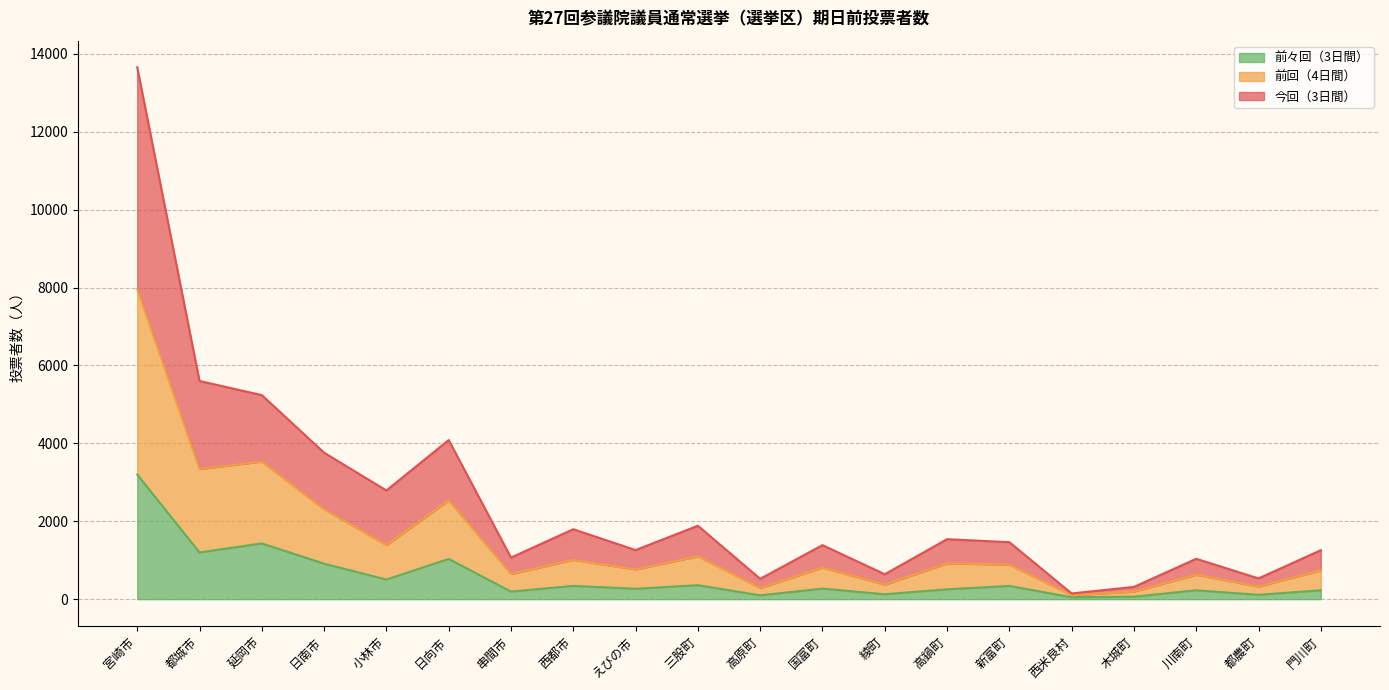

At which label is 前々回（3日間） closest to 1624?

延岡市